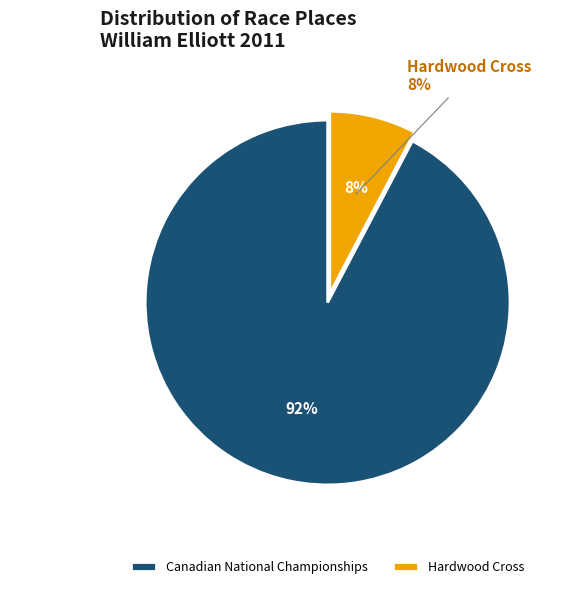

Does Hardwood Cross represent more than half of the total?

No